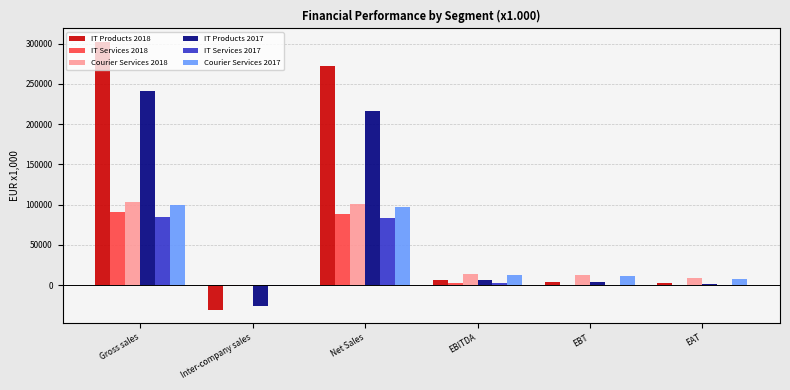

What is the maximum value shown in the chart?

302263